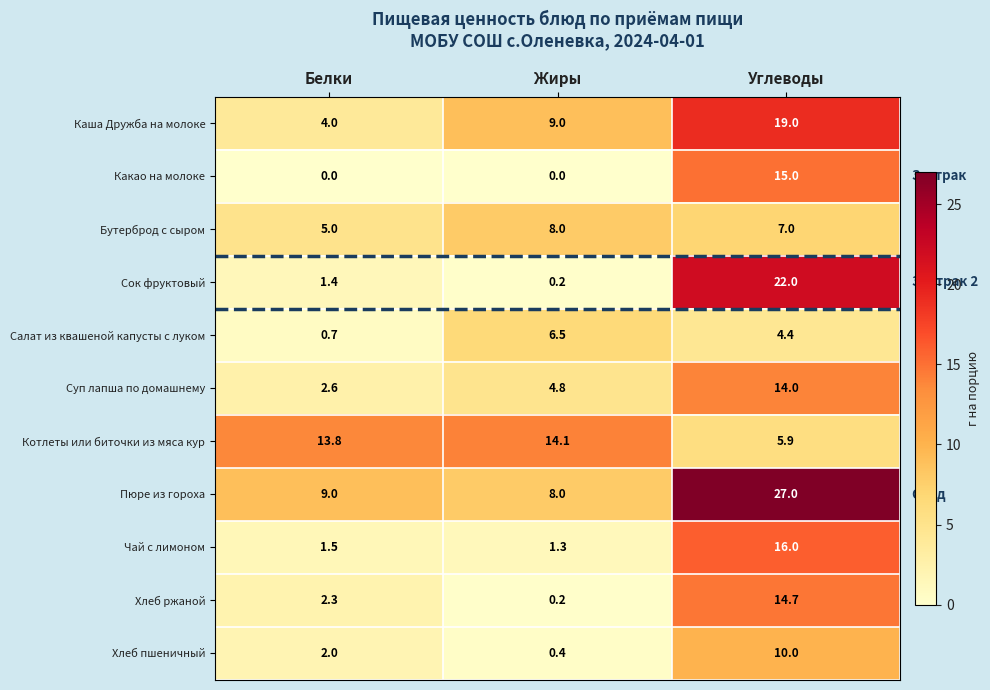

At which category is the sum across all series the highest?

Углеводы